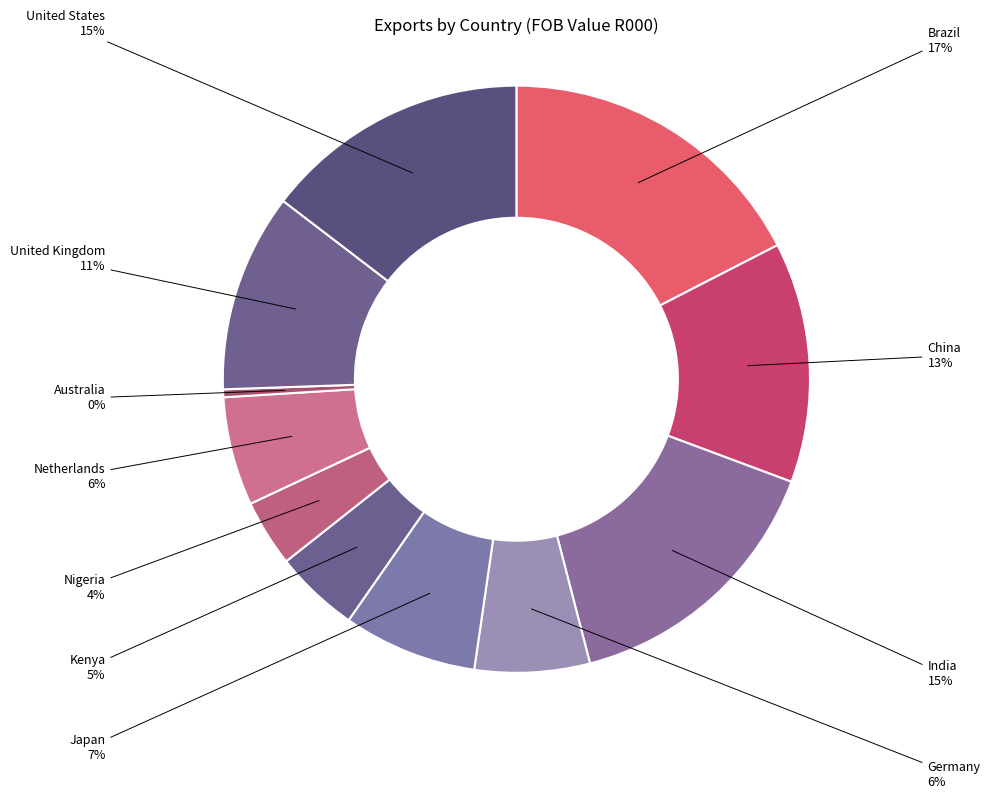

Count the number of slices in the pie.

11